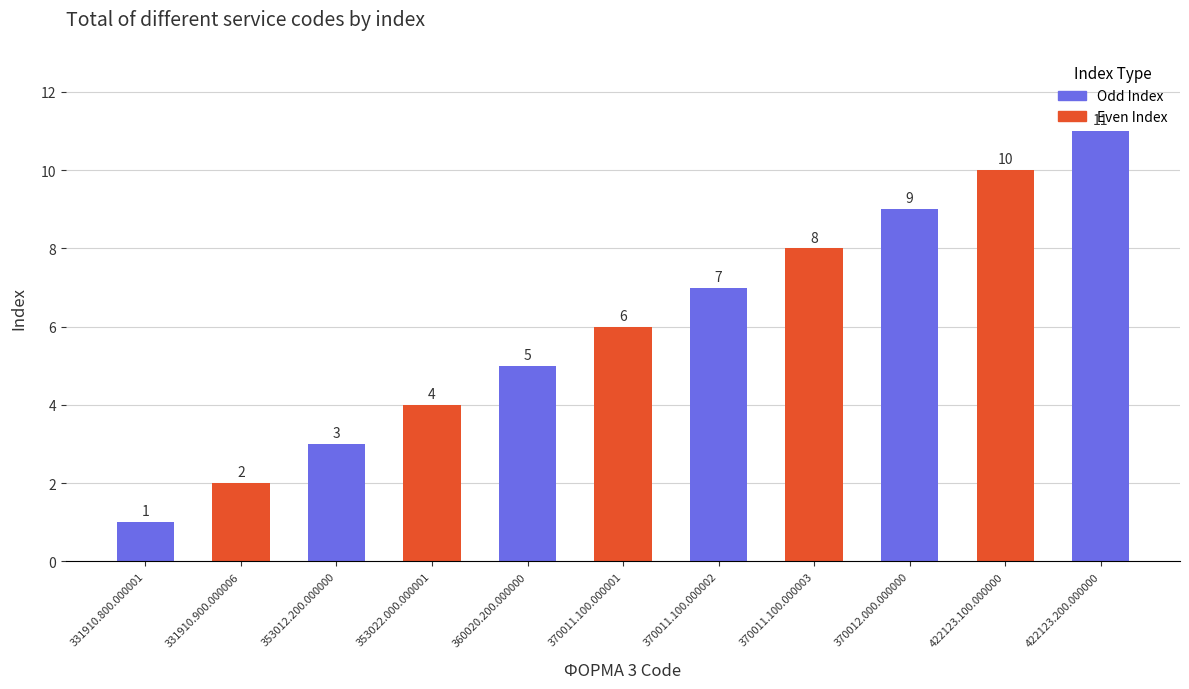

At which label is the value closest to 6?

370011.100.000001